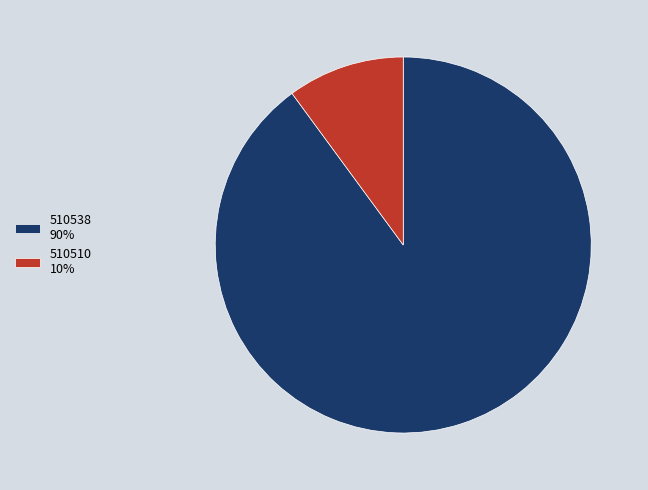

Which has a higher value, 510538 90% or 510510 10%?

510538 90%